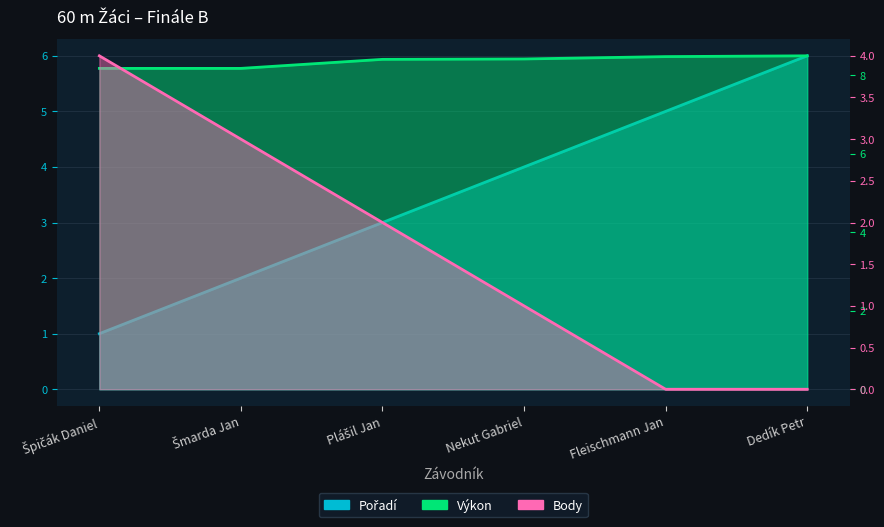

What is the label of the 4th point from the right?

Plášil Jan